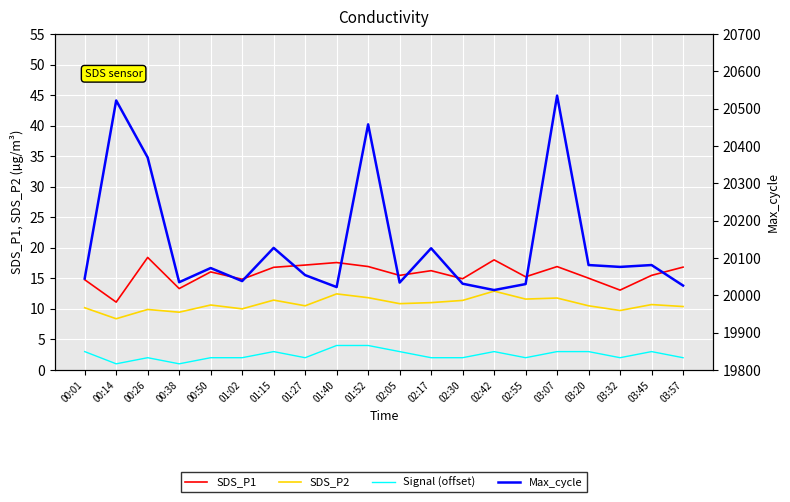

What is the sum of all Signal (offset) values?

49.0